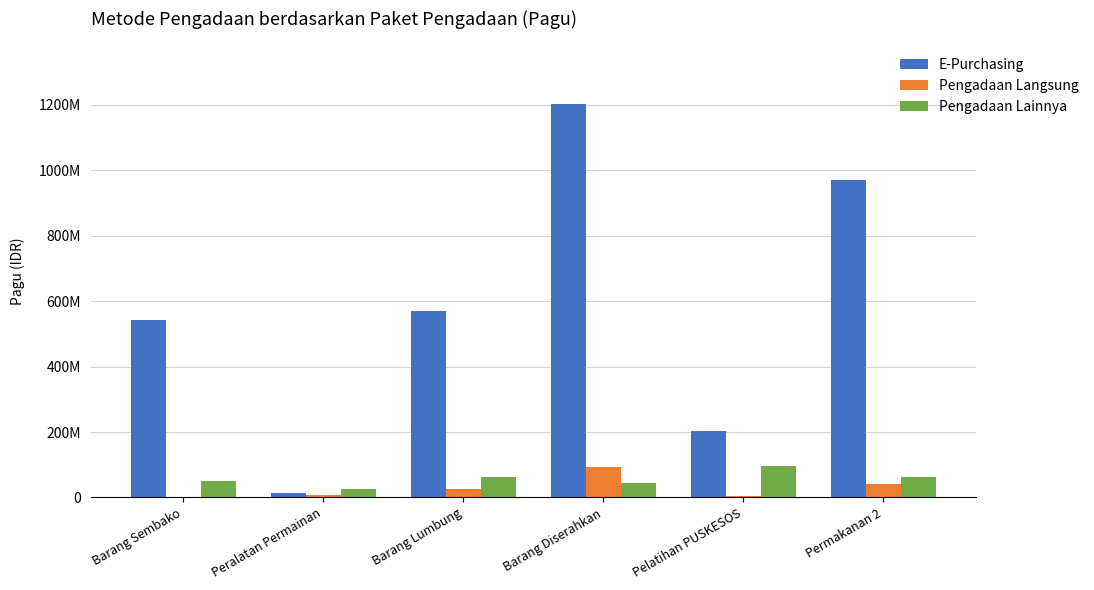

At how many categories does at least one series exceed 967181885?

2